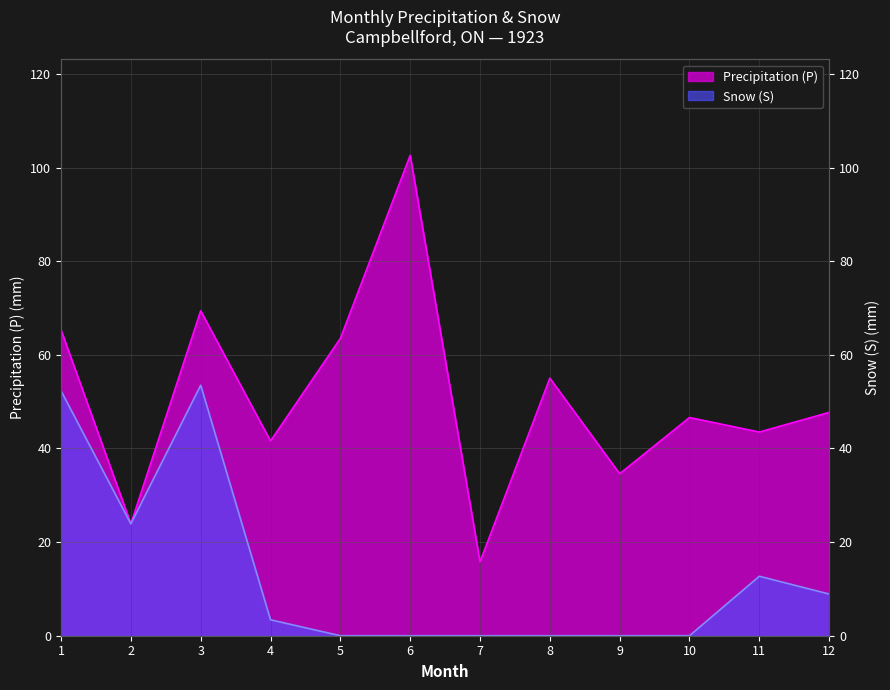

At which category is the sum across all series the highest?

3